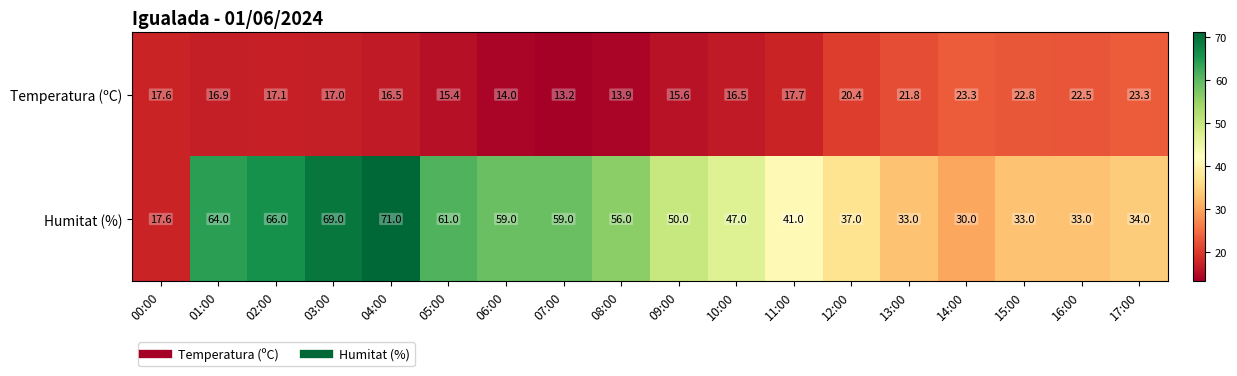

True or false: Humitat (%) has a value of 37.0 at 12:00.

True